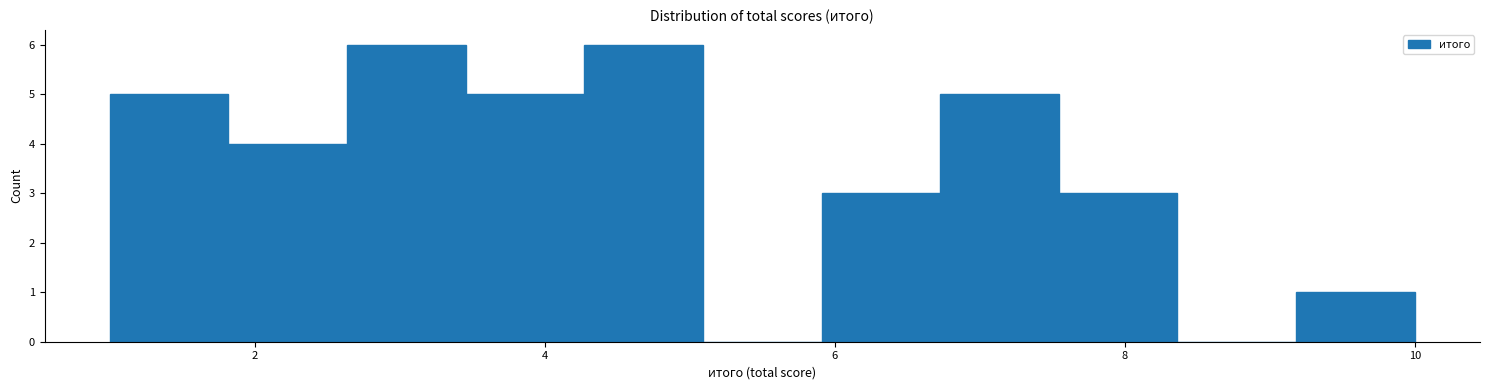

Reading left to right, transcribe this chart: for each bar, give the range it covers on the x-axis and its height. Neither the bar edges nor the heights are printed on the chart, so give them approximately, as read against the axes.

1.0 to 1.8: 5
1.8 to 2.6: 4
2.6 to 3.4: 6
3.4 to 4.2: 5
4.2 to 5.0: 6
5.0 to 6.0: 0
6.0 to 6.8: 3
6.8 to 7.6: 5
7.6 to 8.4: 3
8.4 to 9.2: 0
9.2 to 10.0: 1